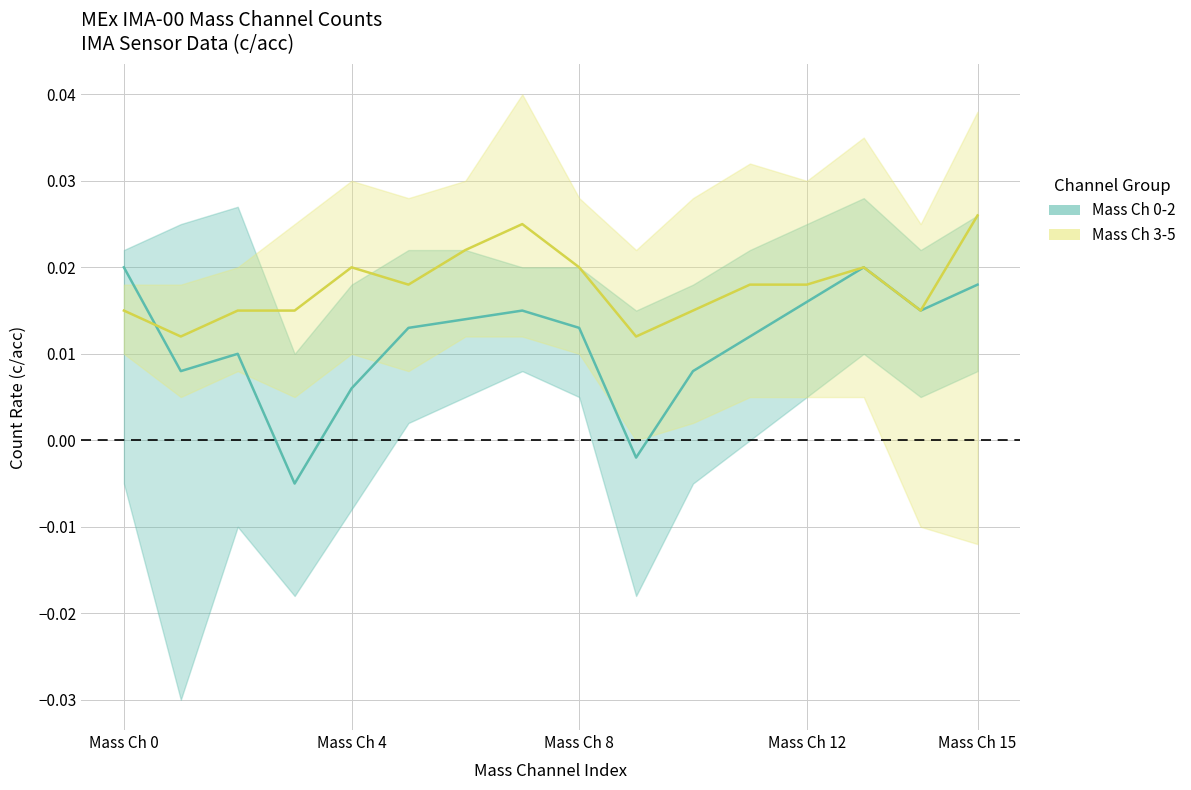

How many Mass Ch 3-5 (male) values are between 0 and 1?

16